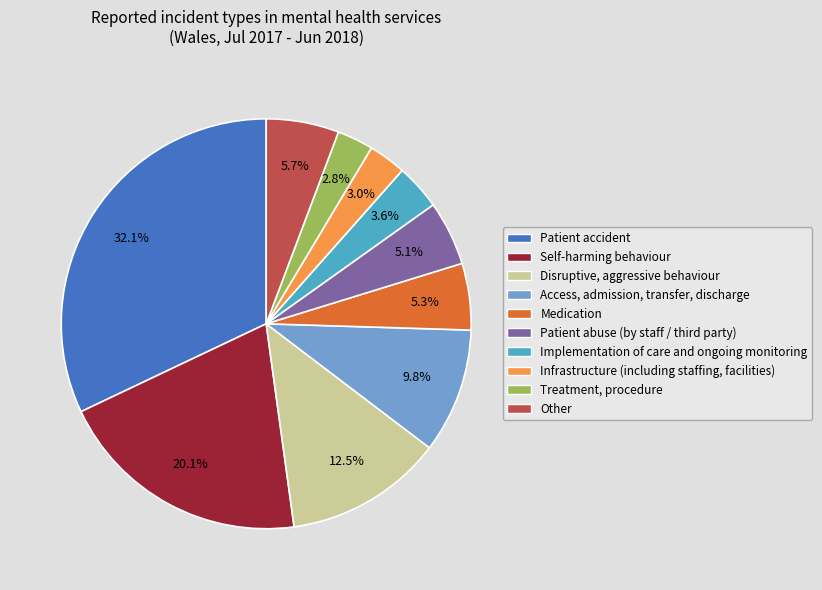

What percentage do Patient accident and Access, admission, transfer, discharge together represent?

41.9%